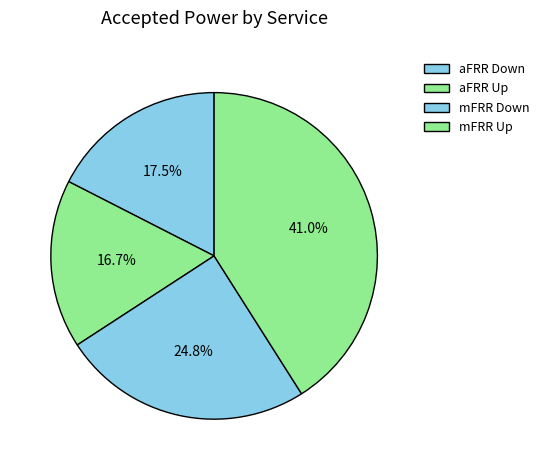

What percentage is the aFRR Up slice, to the nearest percent?

17%